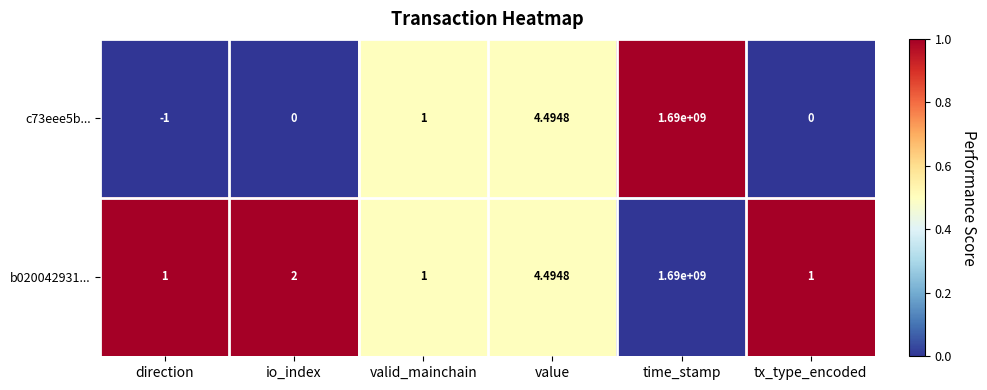

Where is b020042931... nearest to the value 845000000?

value